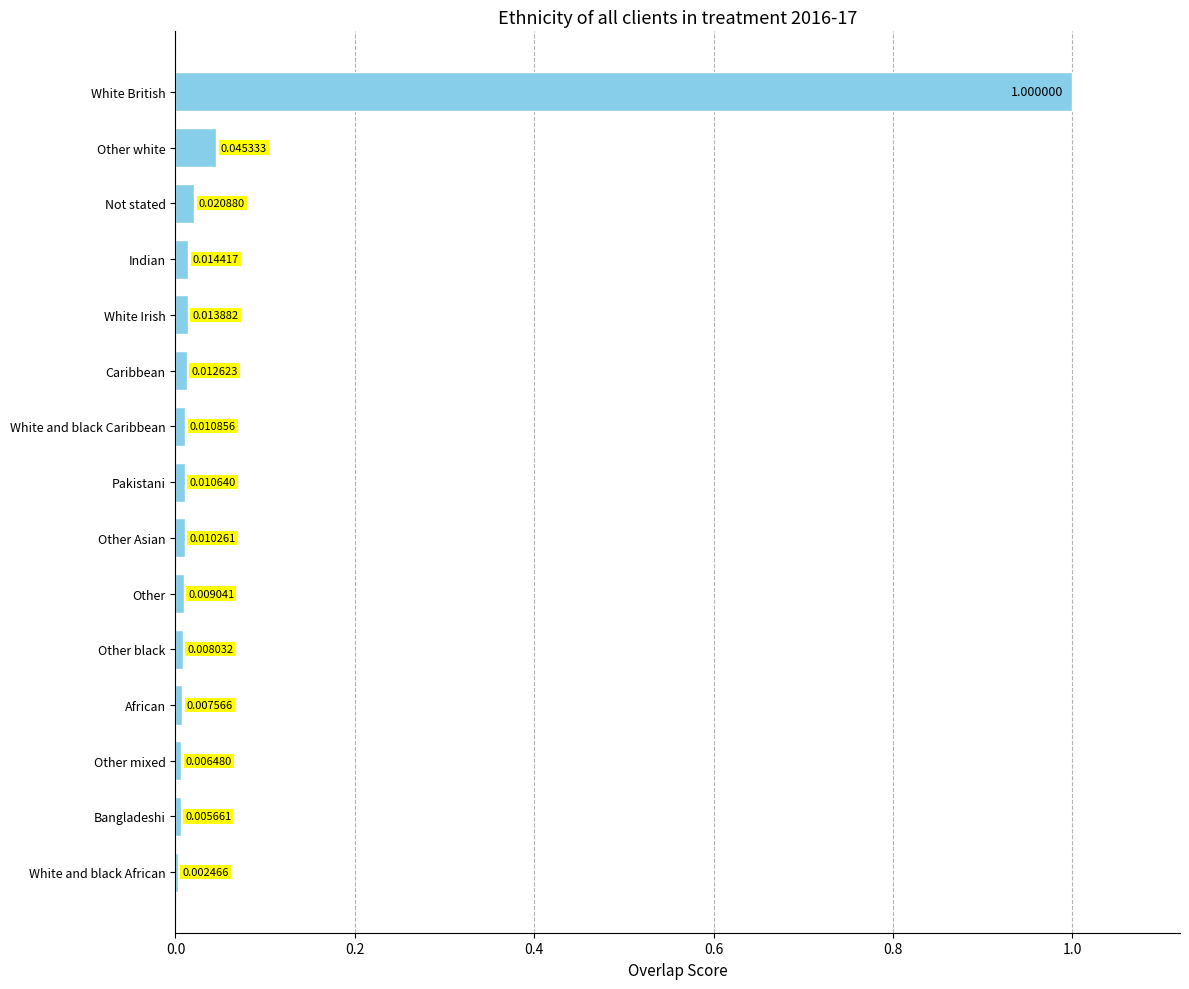

At which label is the value closest to 0?

White and black African